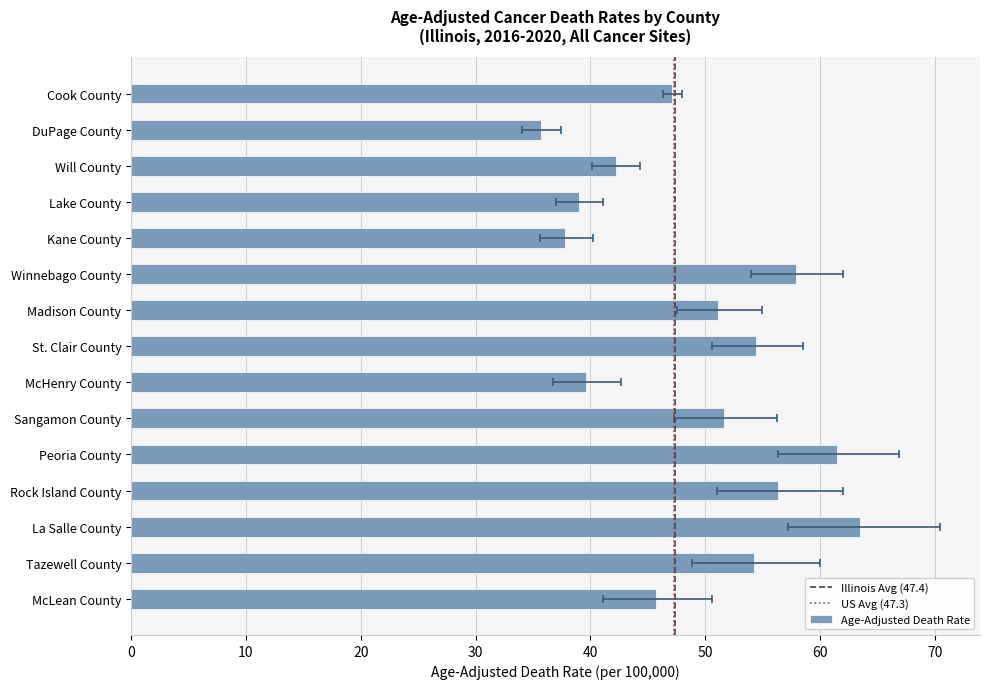

Is the value of Upper CI (Rate) at Peoria County greater than the value of Age-Adjusted Death Rate at Peoria County?

Yes